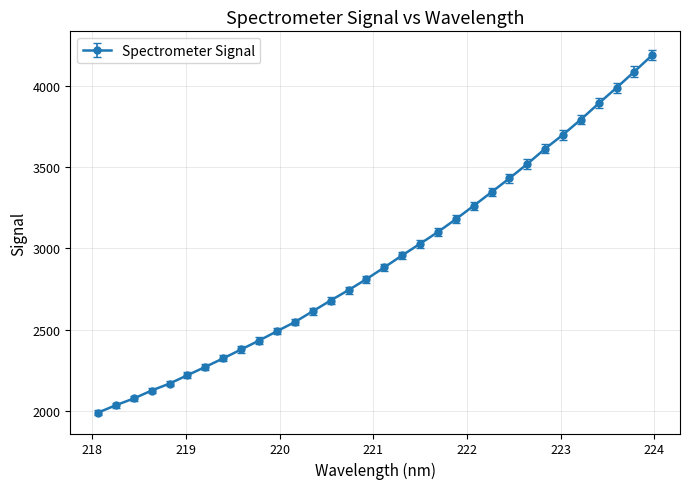

True or false: there are more than 0 points higher than both neighbors.

False